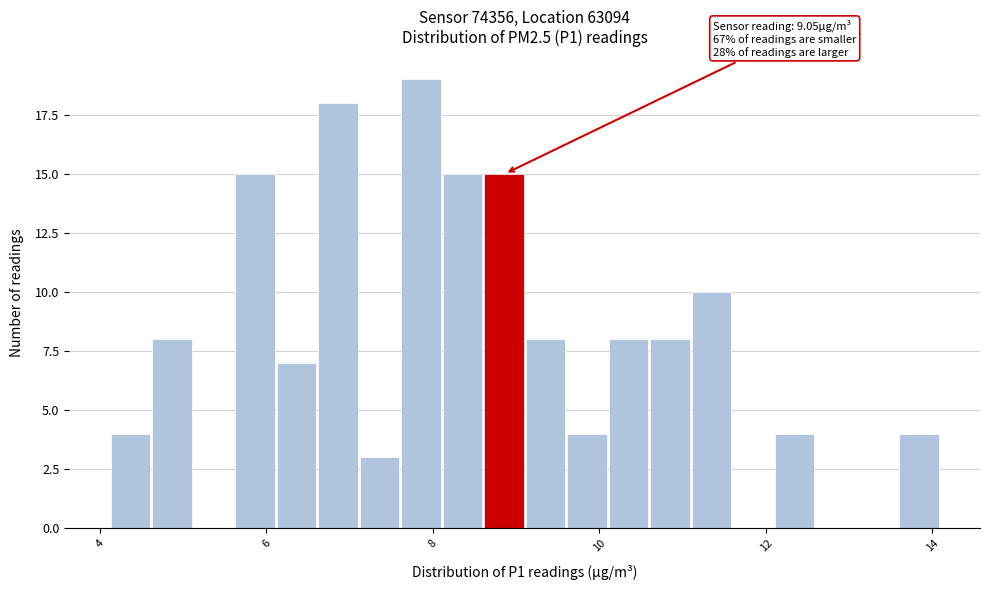

Read against the x-axis, roughly where is the centre of the tallest bar?

7.8